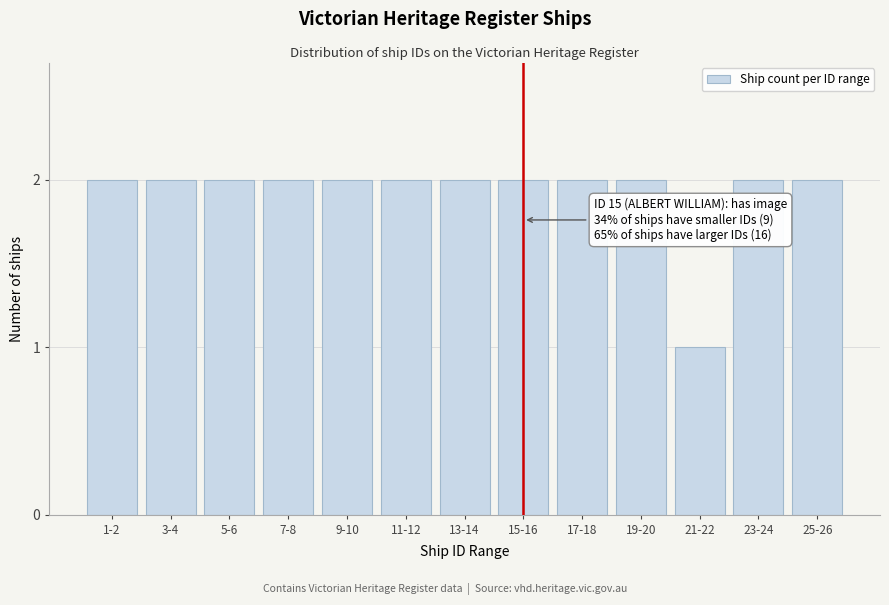

Reading left to right, list all the values displayed in this chart.

1-2=2	3-4=2	5-6=2	7-8=2	9-10=2	11-12=2	13-14=2	15-16=2	17-18=2	19-20=2	21-22=1	23-24=2	25-26=2